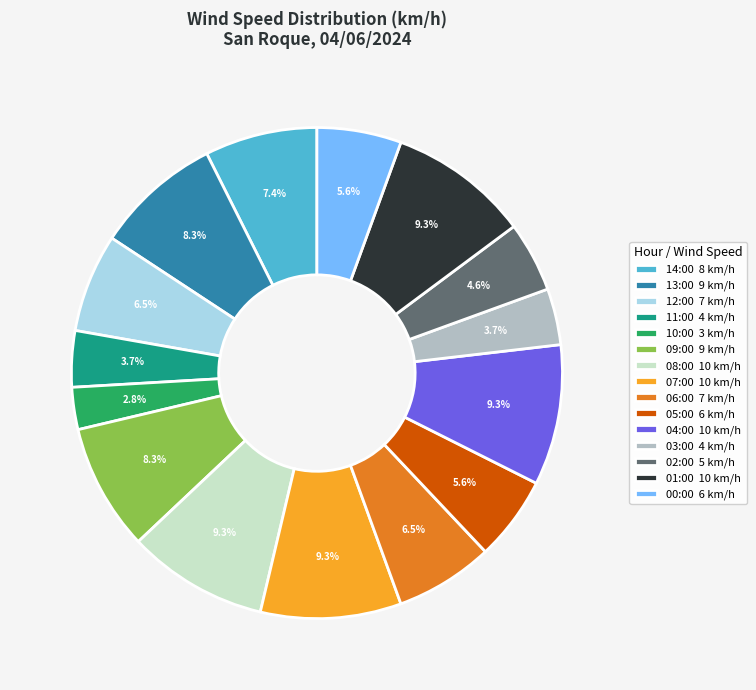

To the nearest percent, what percentage of the pie is 13:00?

8%